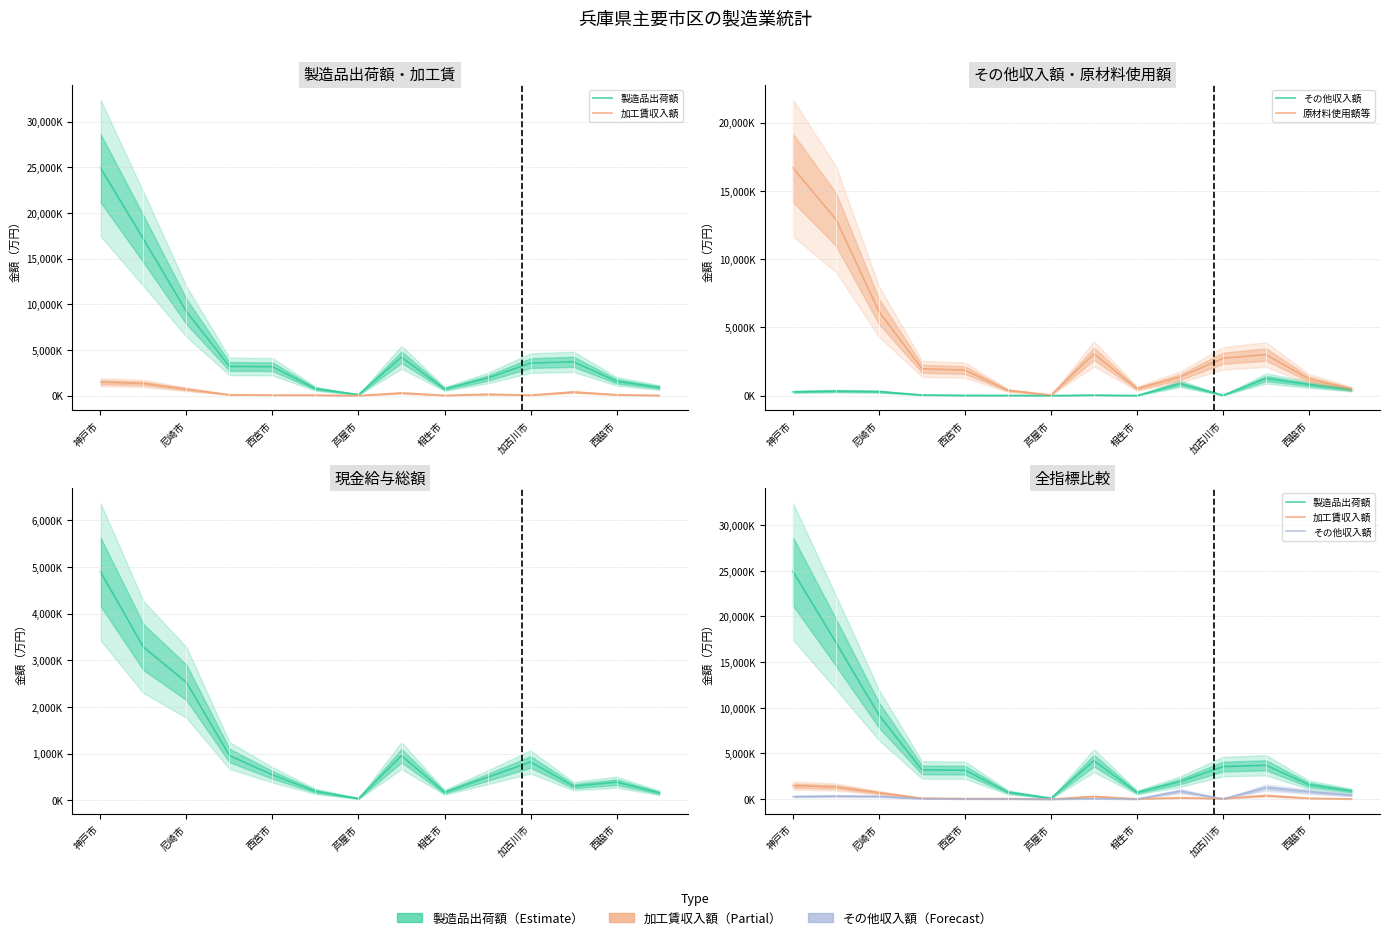

True or false: 加工賃収入額 has more than 2 interior local peaks.

True